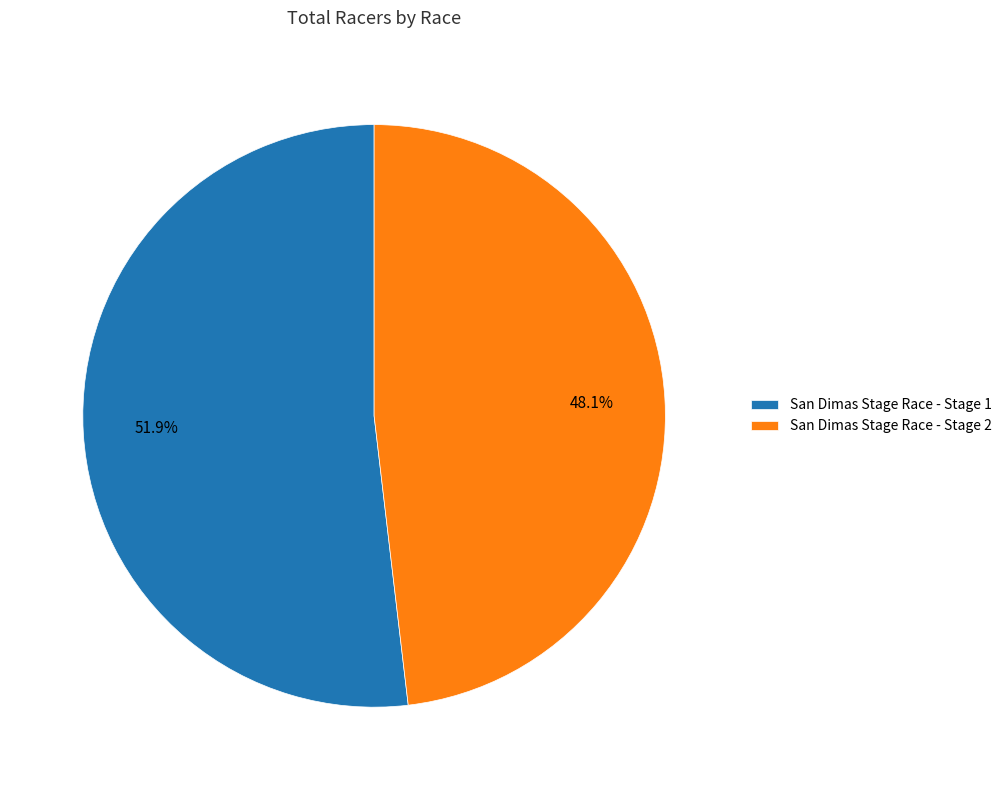

What is the ratio of the value at San Dimas Stage Race - Stage 2 to the value at San Dimas Stage Race - Stage 1?

0.9